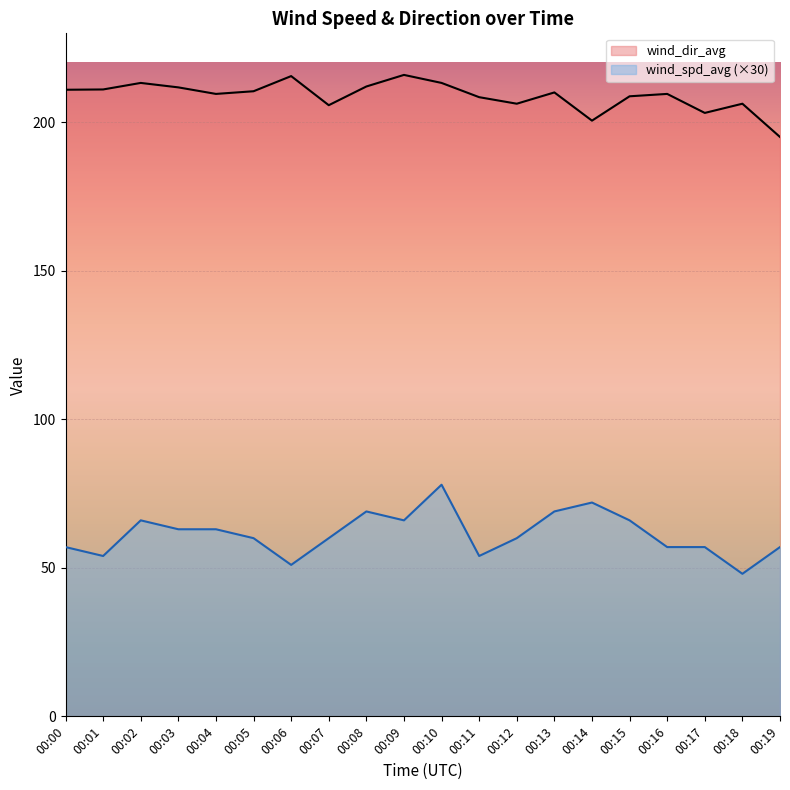

Is it true that wind_dir_avg equals 289.4 at 00:15?

False